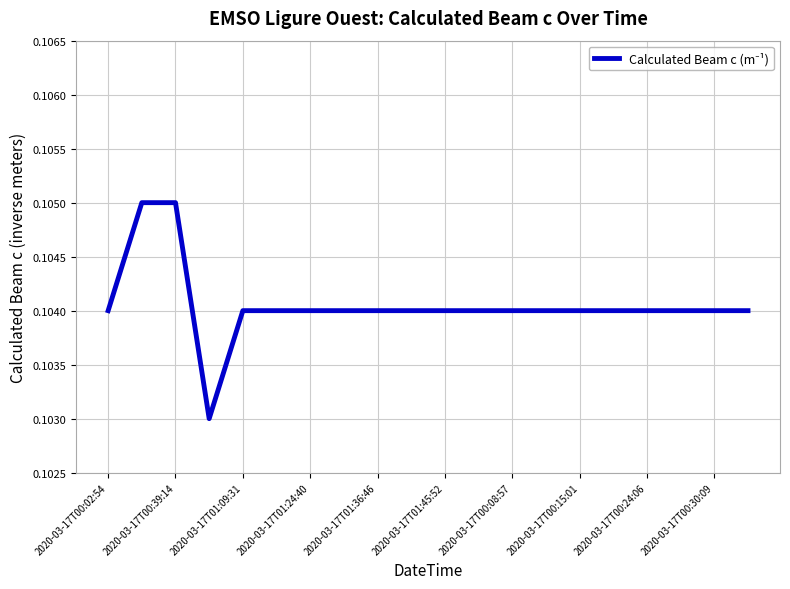

How many series are shown in this chart?

1